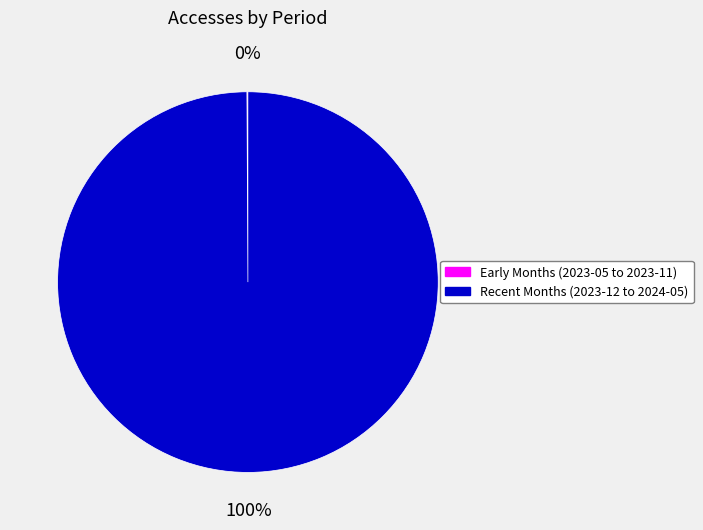

To the nearest percent, what percentage of the pie is Recent Months (2023-12 to 2024-05)?

100%